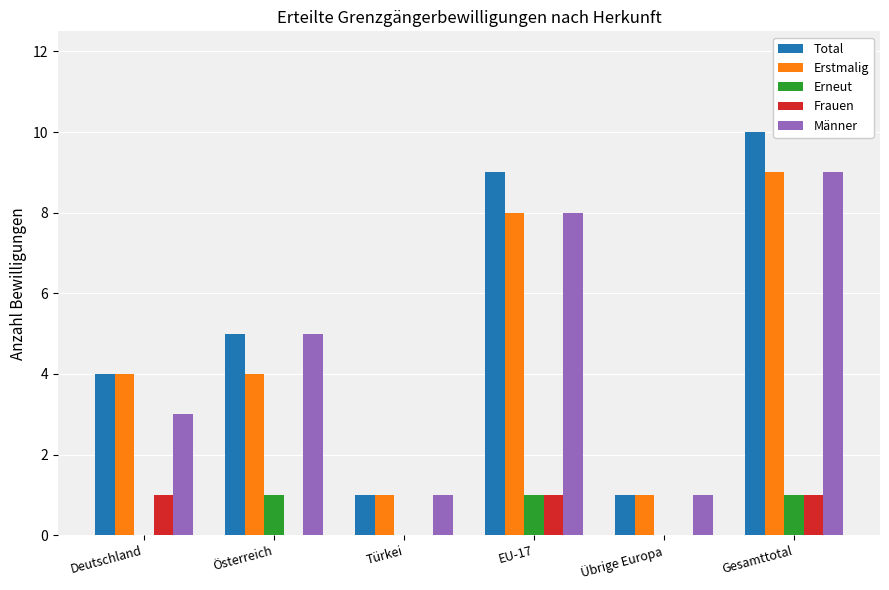

Where is Total nearest to the value 5?

Österreich